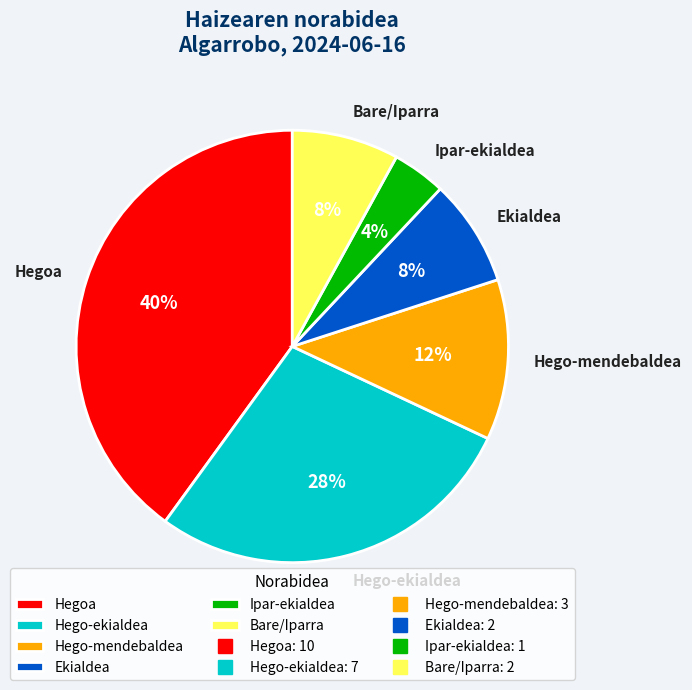

Which has a higher value, Hegoa or Hego-ekialdea?

Hegoa